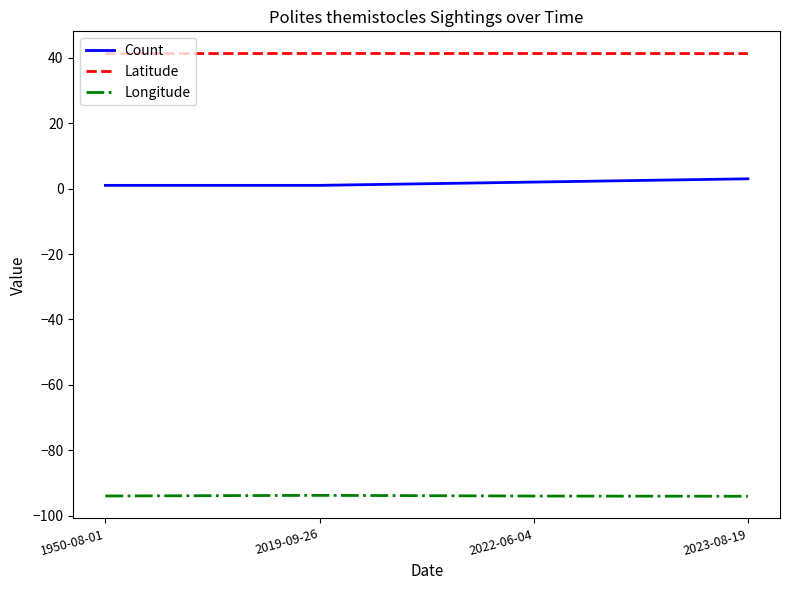

What position from the right is 1950-08-01?

4